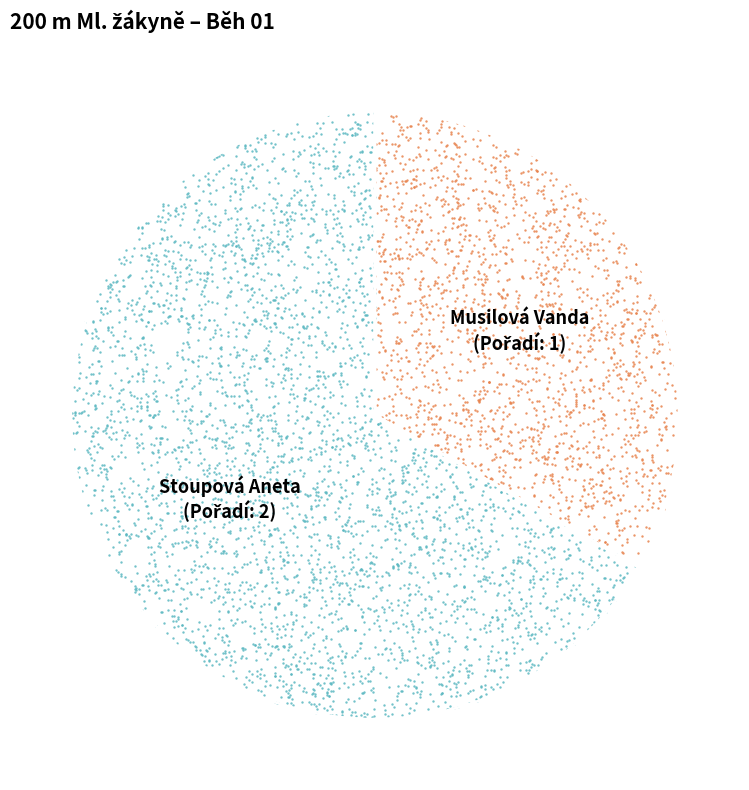

Count the number of slices in the pie.

2